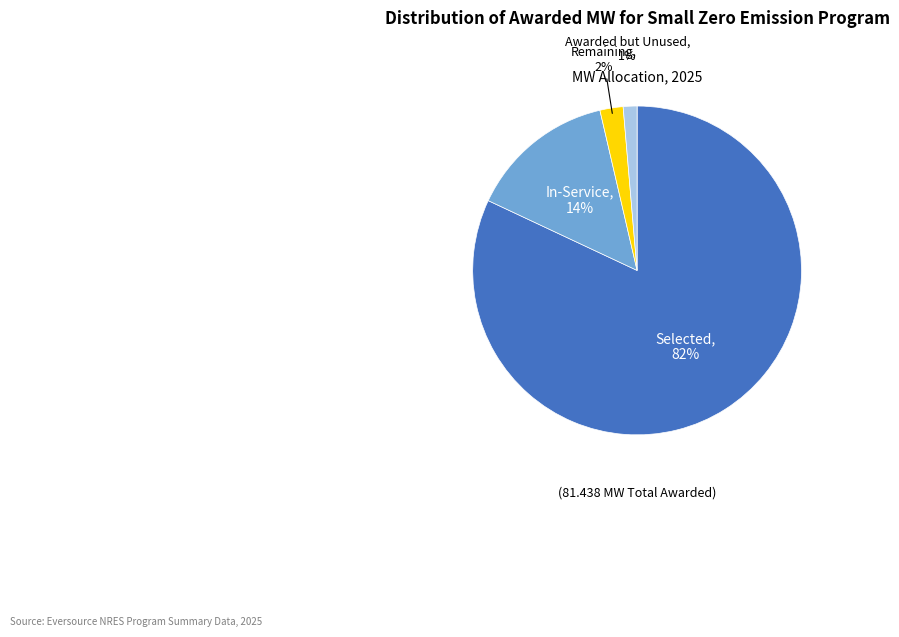

To the nearest percent, what is the average slice percentage?

25%